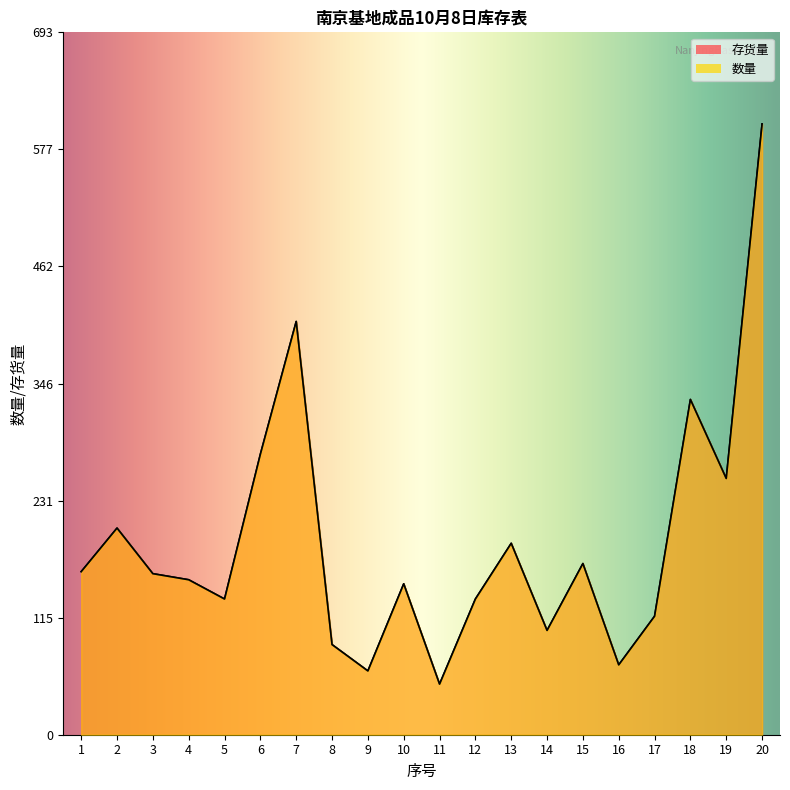

What is the difference between the maximum and minimum values in the 存货量 series?

553